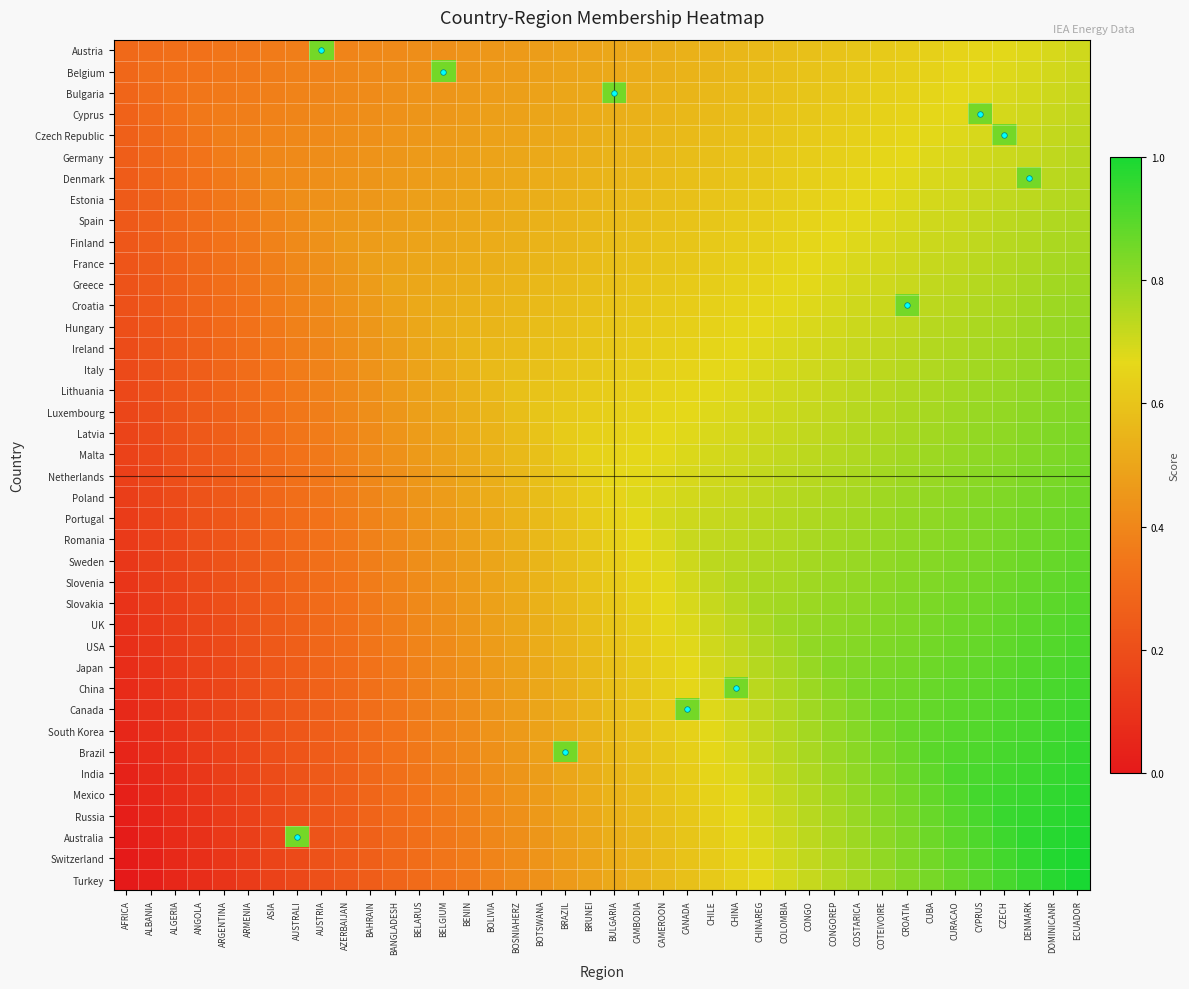

Rank the series by their maximum value, from highest to lowest.

Turkey, Switzerland, Australia, Russia, Mexico, India, Brazil, South Korea, Canada, China, Japan, USA, UK, Slovakia, Slovenia, Sweden, Romania, Portugal, Poland, Netherlands, Austria, Belgium, Bulgaria, Cyprus, Czech Republic, Denmark, Croatia, Malta, Latvia, Luxembourg, Lithuania, Italy, Ireland, Hungary, Greece, France, Finland, Spain, Estonia, Germany